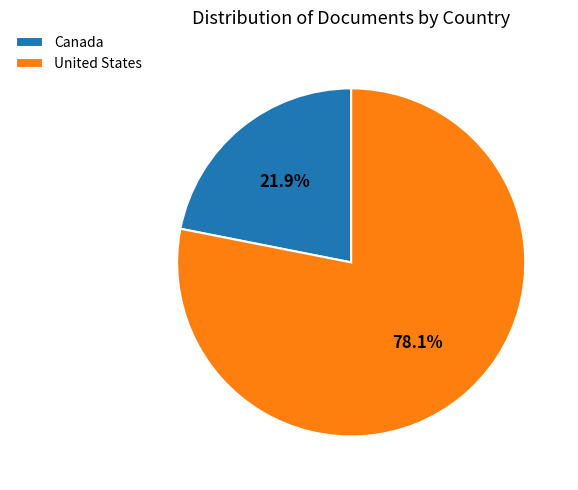

Approximately how many times larger is the value at United States compared to Canada?

3.6